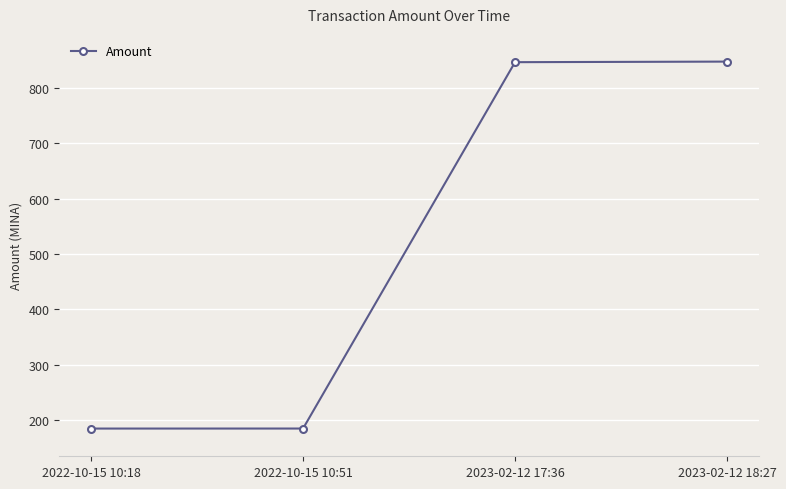

What is the change in value from 2022-10-15 10:18 to 2023-02-12 17:36?

+661.0